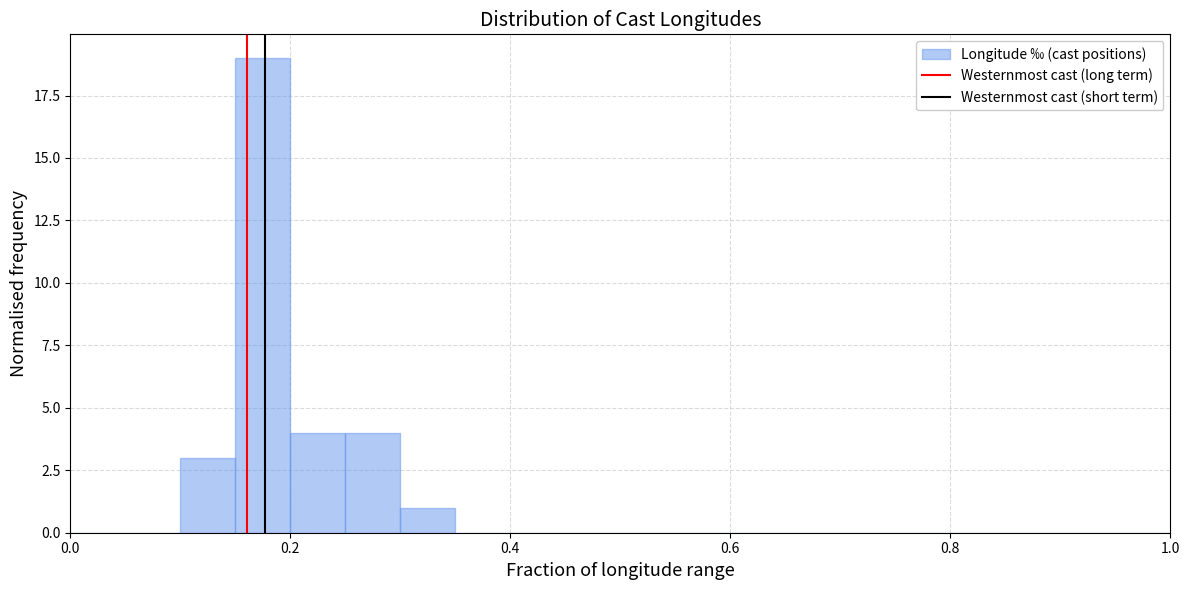

Read against the x-axis, roughly where is the centre of the tallest bar?

0.18